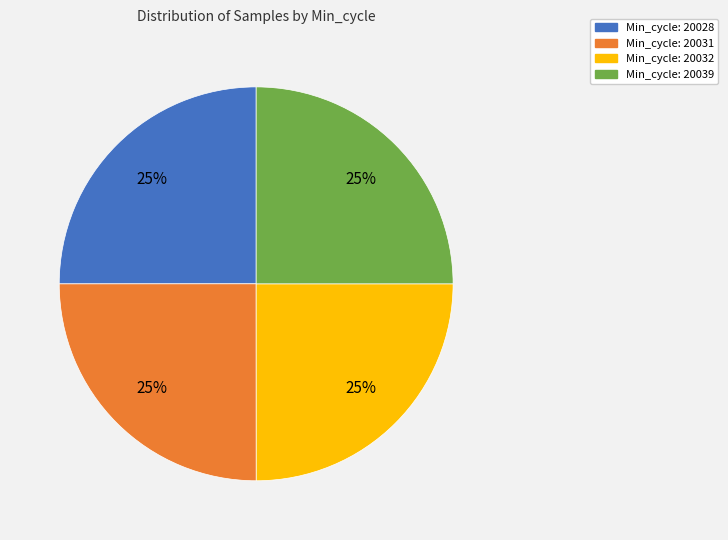

Count the number of slices in the pie.

4